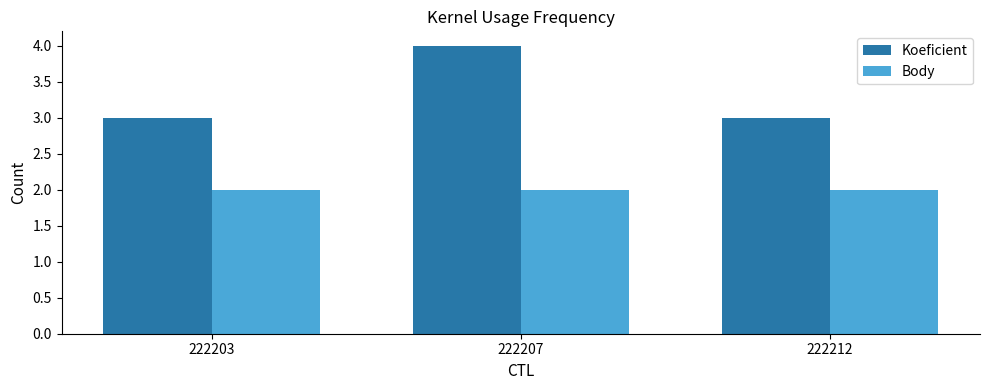

The Body series shows 1 at 222203. True or false?

False